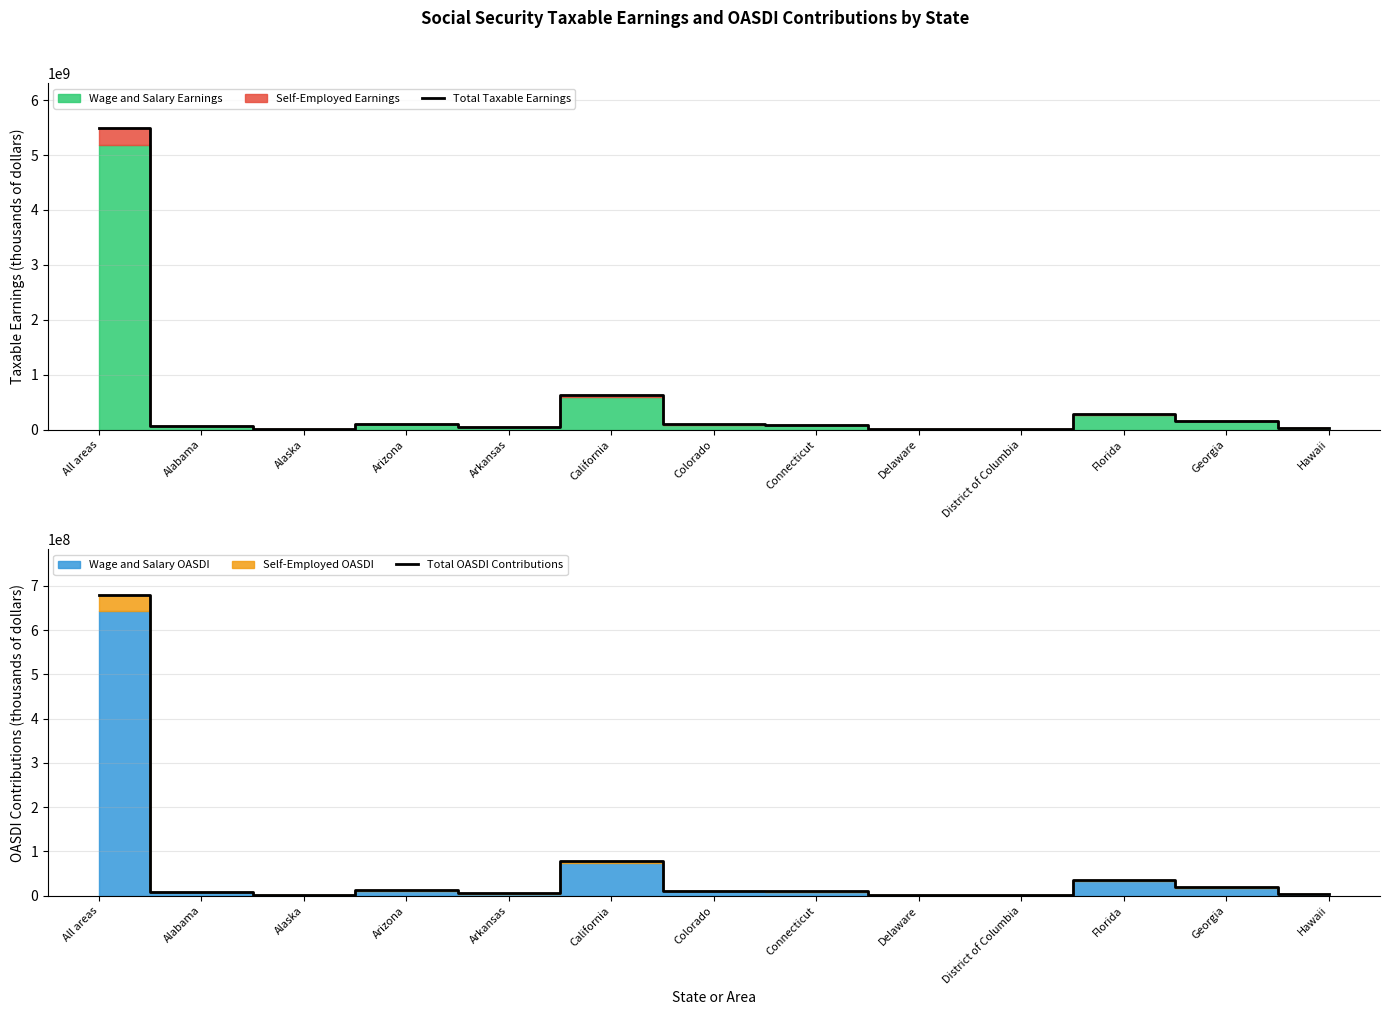

Reading left to right, list all the values displayed in this chart.

Total Taxable Earnings: All areas=5486992000	Alabama=72841959	Alaska=14596968	Arizona=99289175	Arkansas=41409504	California=633054325	Colorado=92088218	Connecticut=80520634	Delaware=17578648	District of Columbia=17543646	Florida=283565103	Georgia=153972572	Hawaii=25507484
Total OASDI Contributions: All areas=680387008	Alabama=9032403	Alaska=1810024	Arizona=12311858	Arkansas=5134779	California=78498736	Colorado=11418939	Connecticut=9984558	Delaware=2179753	District of Columbia=2175412	Florida=35162073	Georgia=19092599	Hawaii=3162928